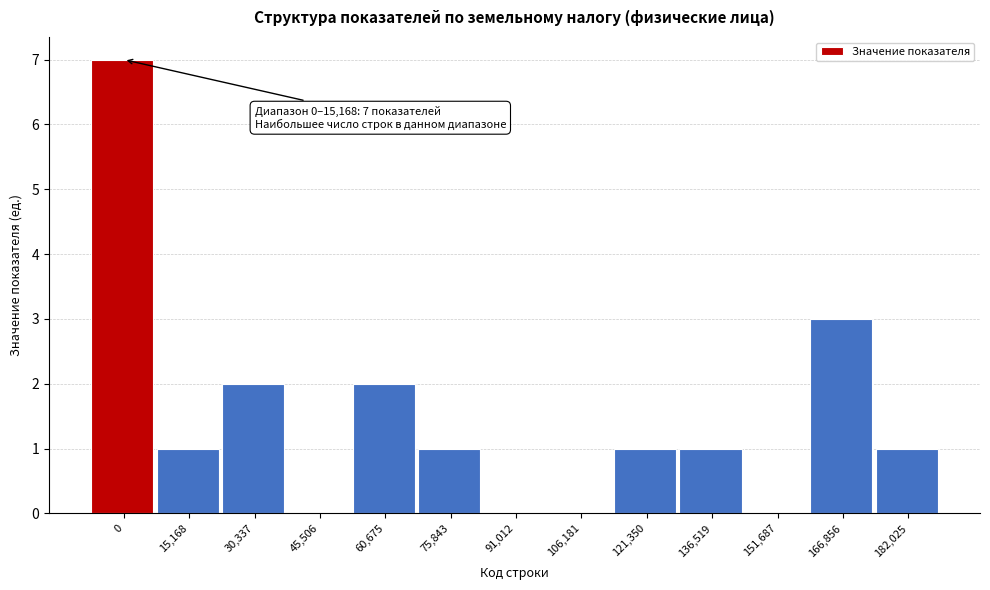

Reading right to left, what are all the values shown in this chart?

182,025=1	166,856=3	151,687=0	136,519=1	121,350=1	106,181=0	91,012=0	75,843=1	60,675=2	45,506=0	30,337=2	15,168=1	0=7